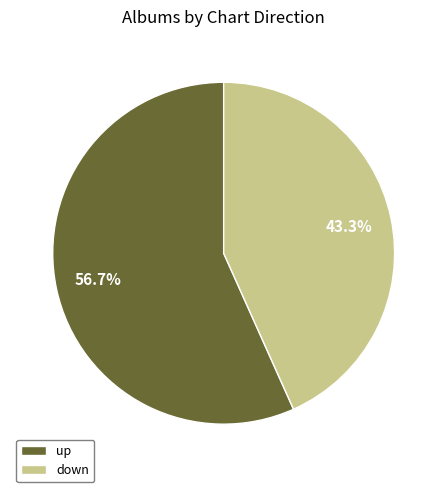

What is the majority slice?

up